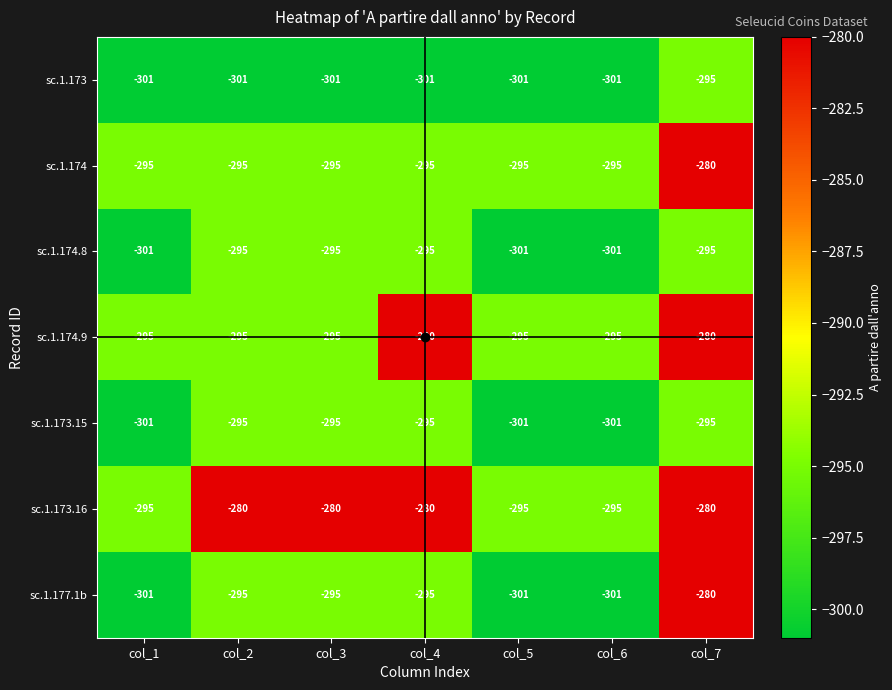

What value does the sc.1.174 series have at col_4, to the nearest 5?

-295